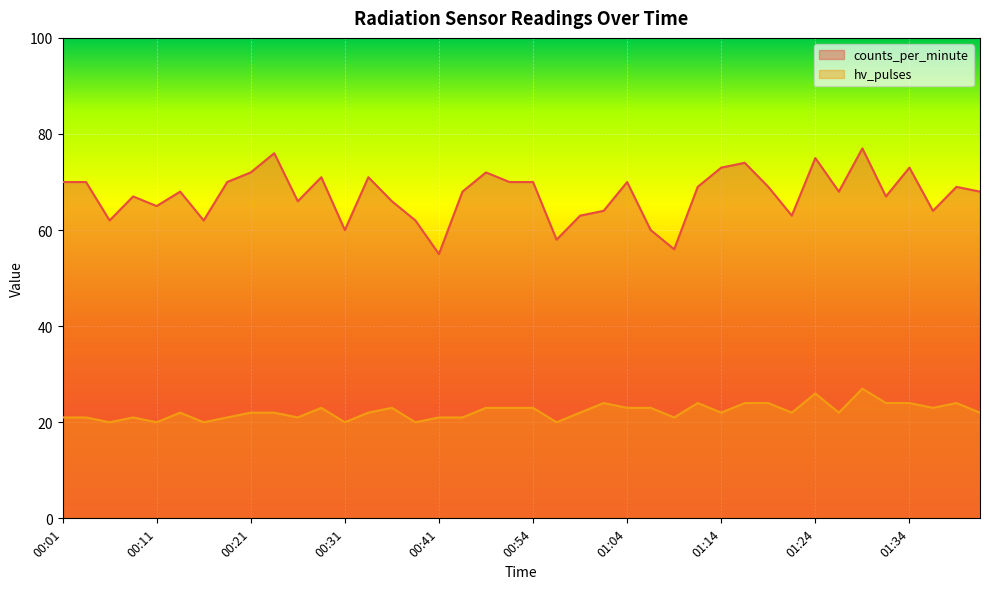

True or false: counts_per_minute and hv_pulses intersect in this chart.

False